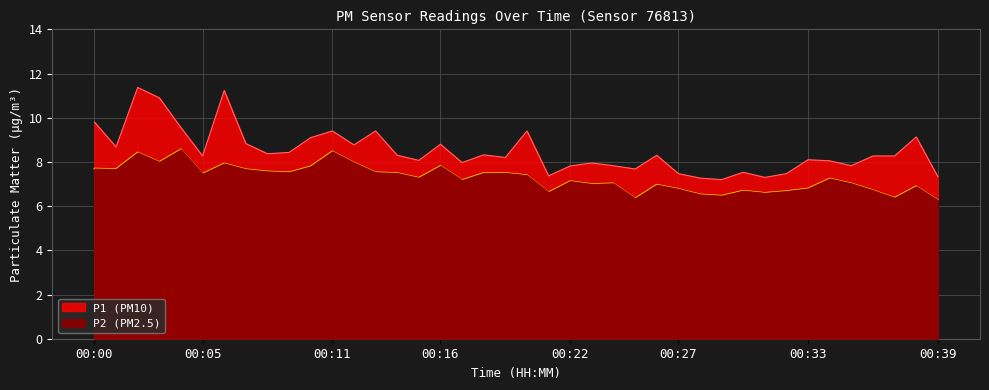

What is the difference between the maximum and minimum values in the P1 series?

4.2